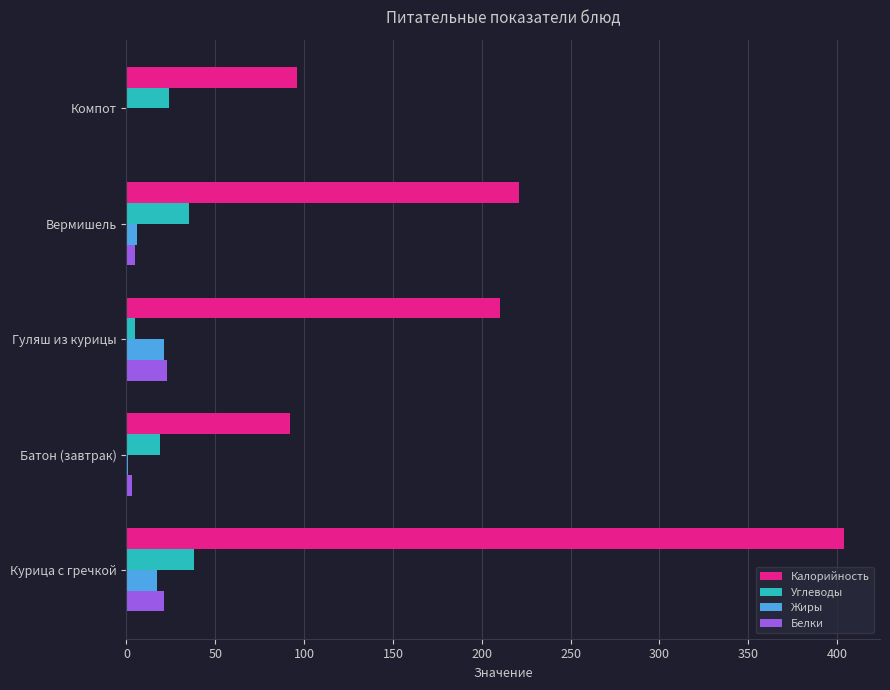

What is the total value across all series at Компот?

120